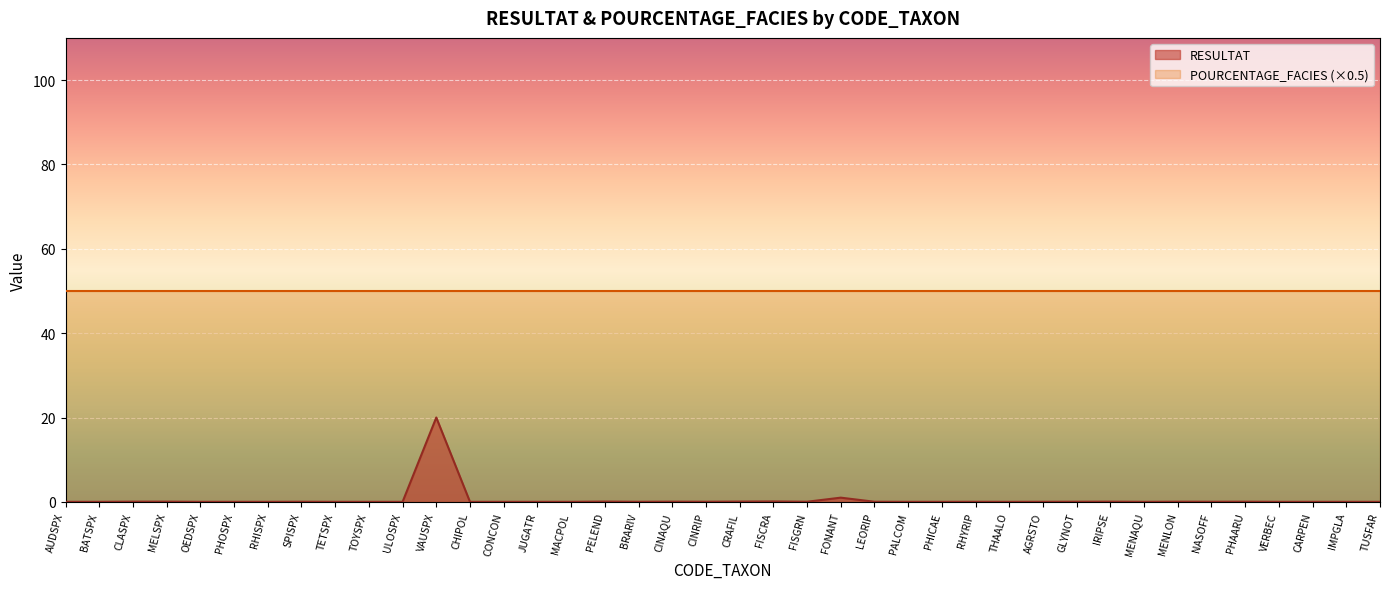

Between PHAARU and NASOFF, which is larger?

PHAARU